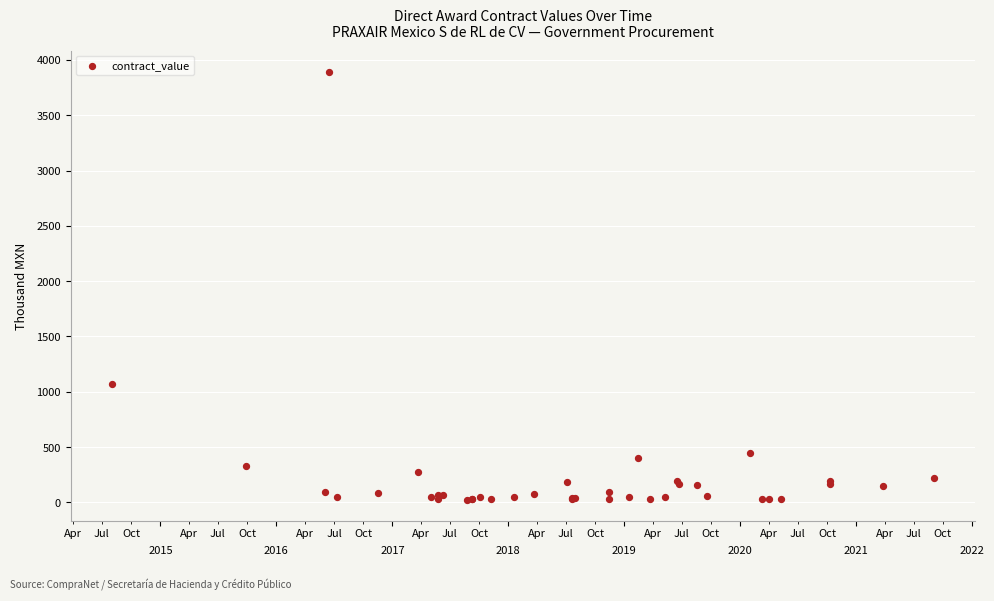

What Y value in the scatter plot is closest to 1957?

1066.6